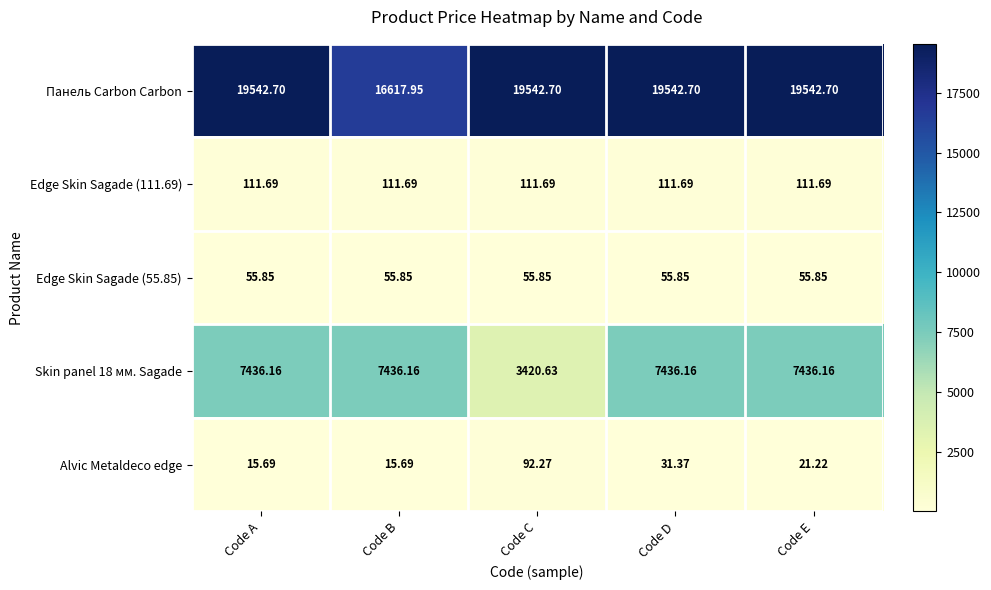

Where is Skin panel 18 мм. Sagade nearest to the value 5428?

Code C